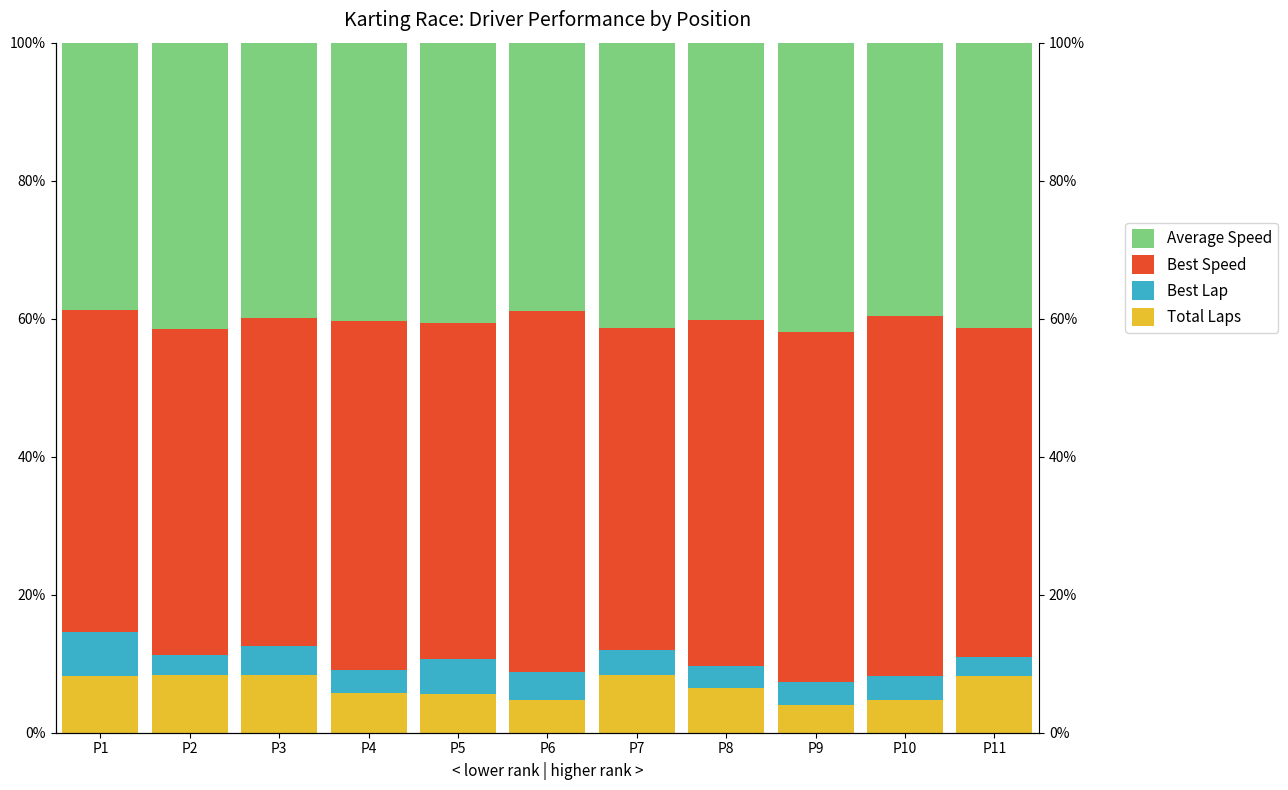

Count the number of categories in the chart.

11